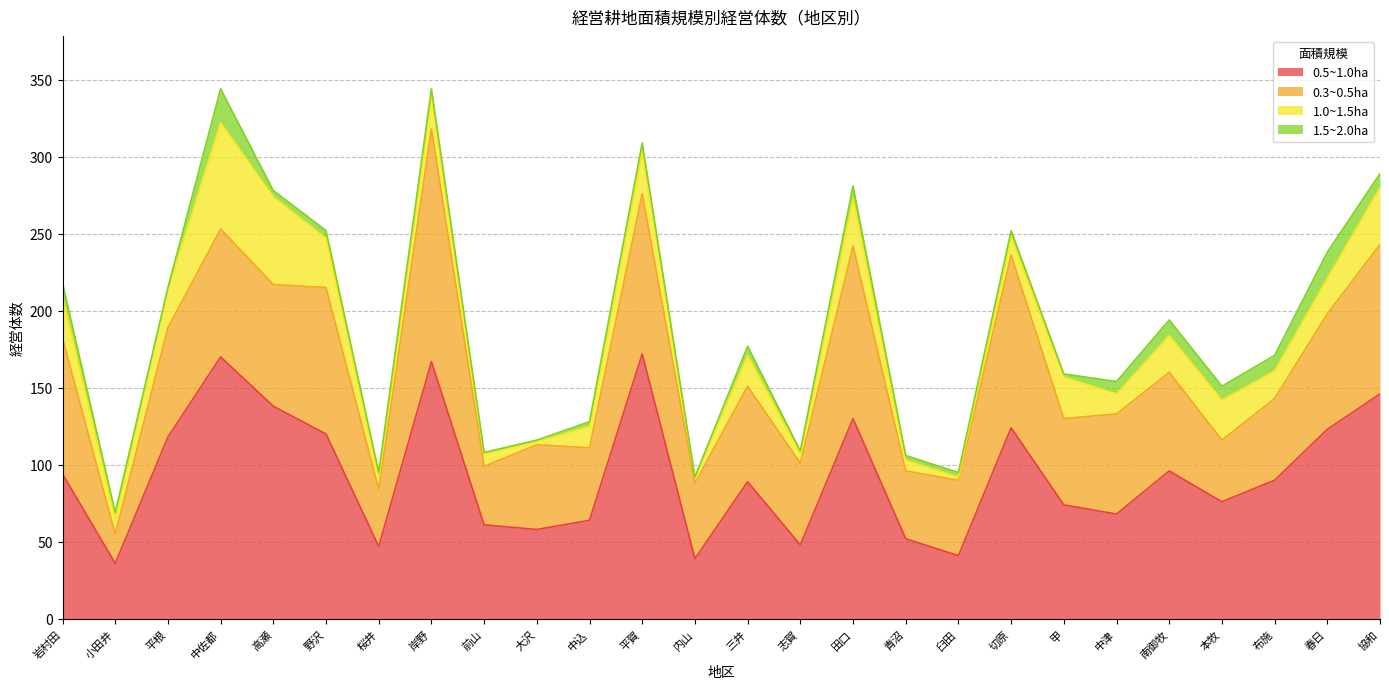

List the series in order of their peak value, lowest first.

1.5~2.0ha, 1.0~1.5ha, 0.3~0.5ha, 0.5~1.0ha